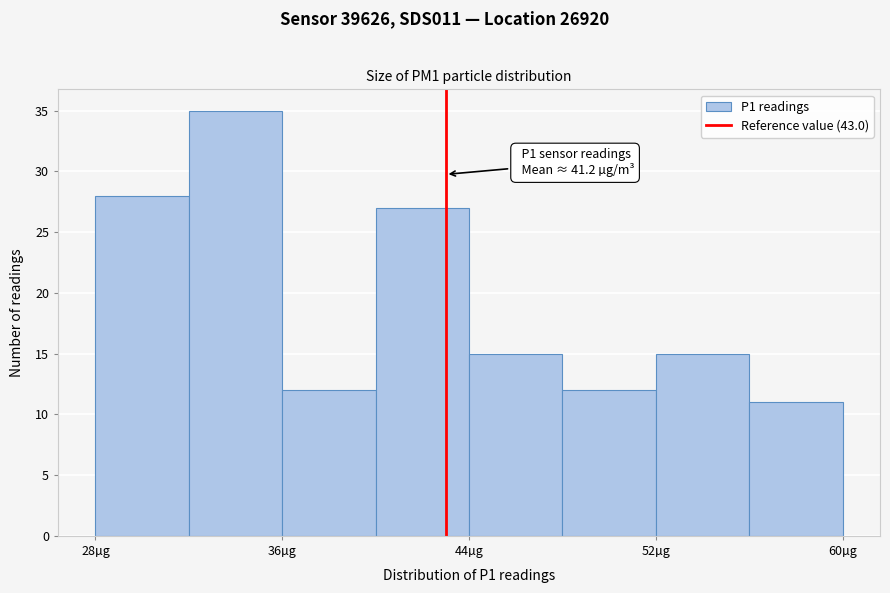

Which range on the x-axis has the tallest bar?

32 to 36